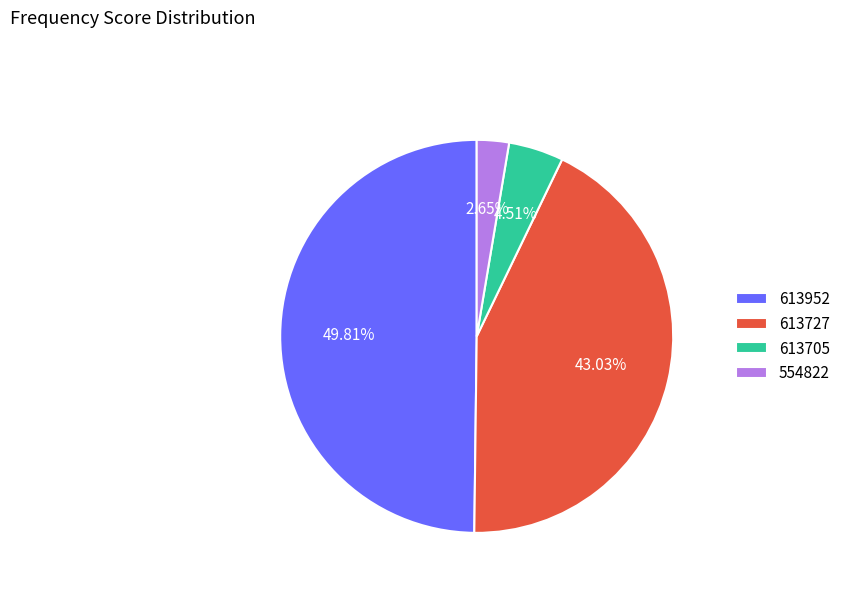

What is the smallest slice in the pie chart?

554822